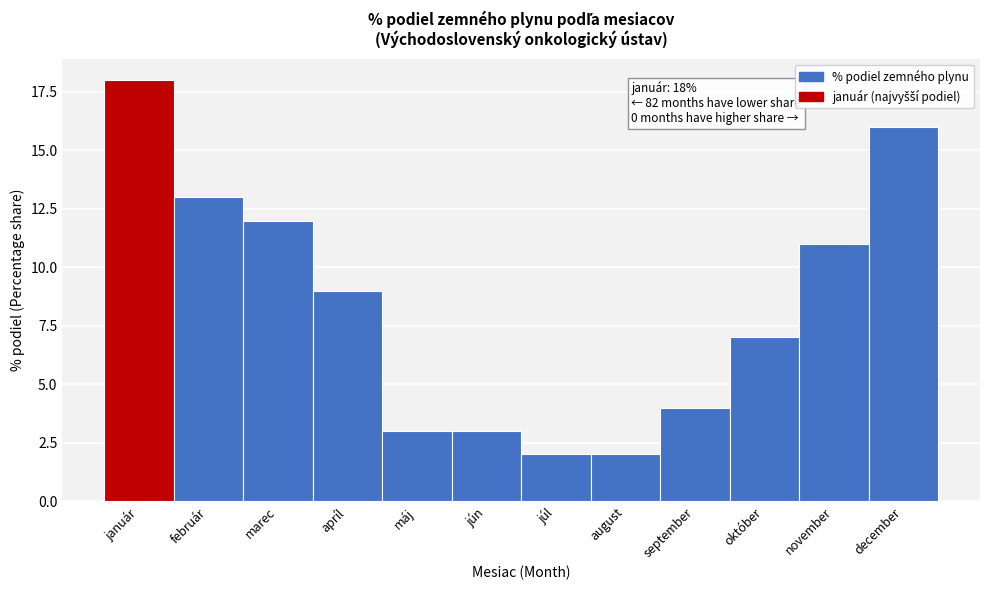

Reading right to left, transcribe all the data shown in this chart.

16	11	7	4	2	2	3	3	9	12	13	18